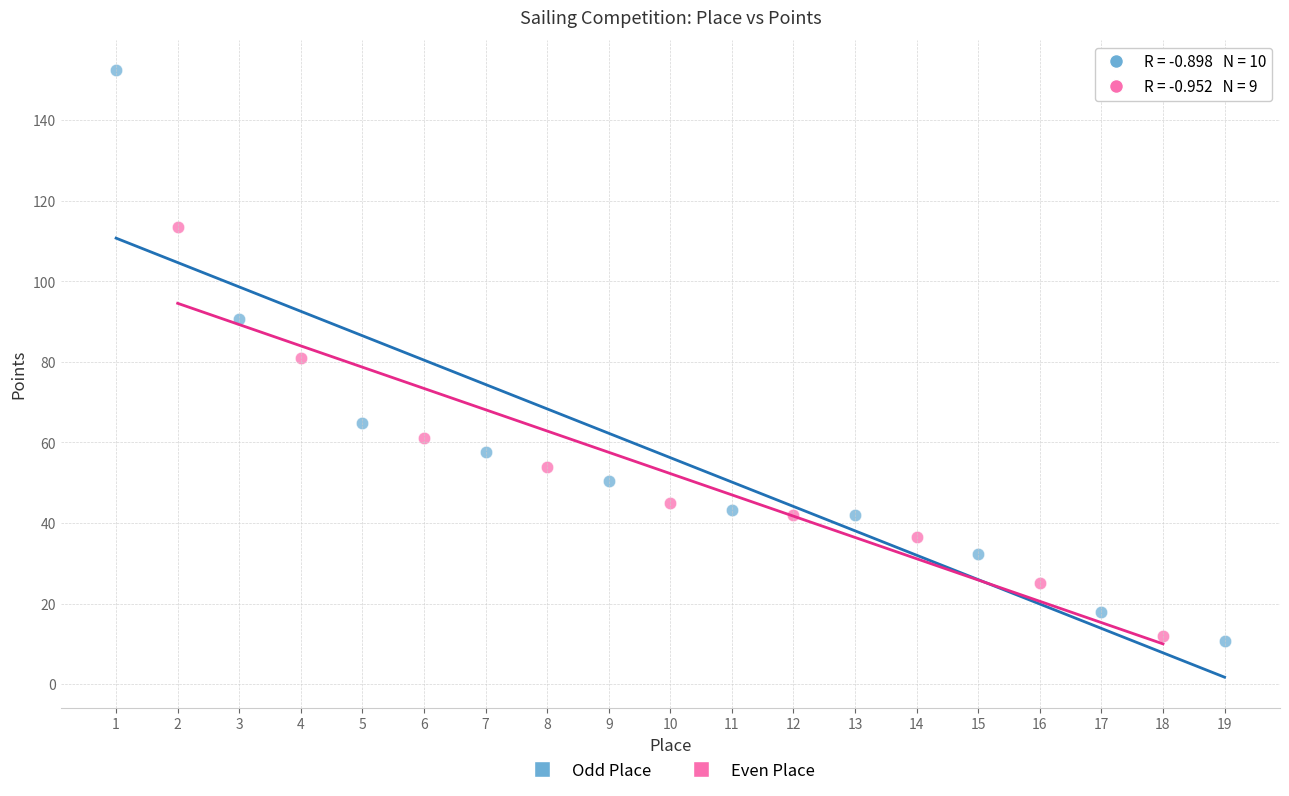

Which series reaches the maximum Y coordinate?

Odd Place